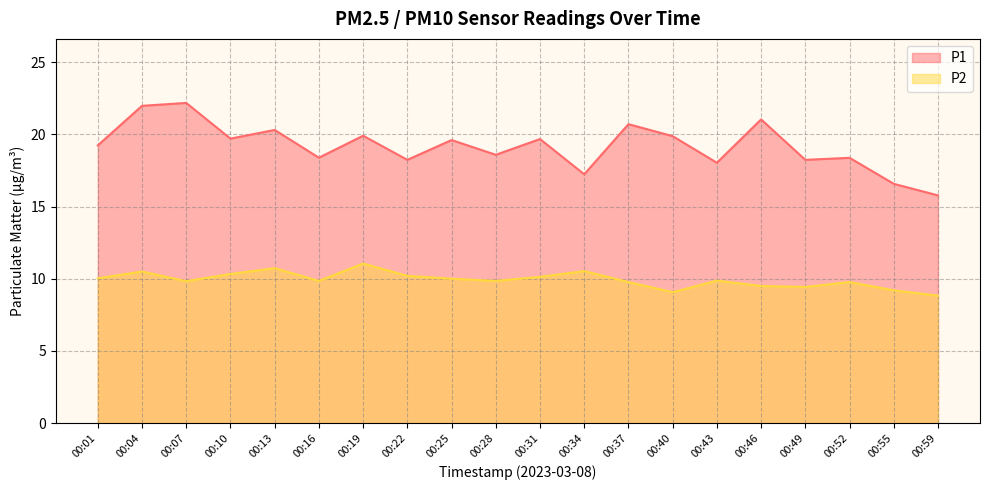

How many distinct data groups are displayed?

2